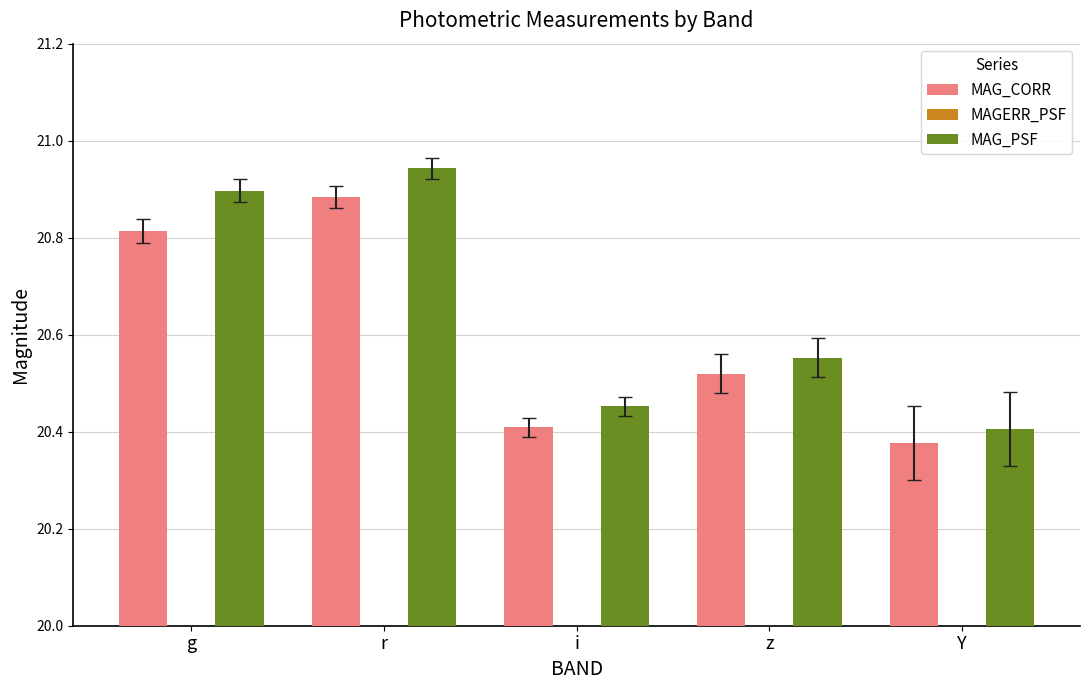

Which category has the highest value in the MAG_CORR series?

r